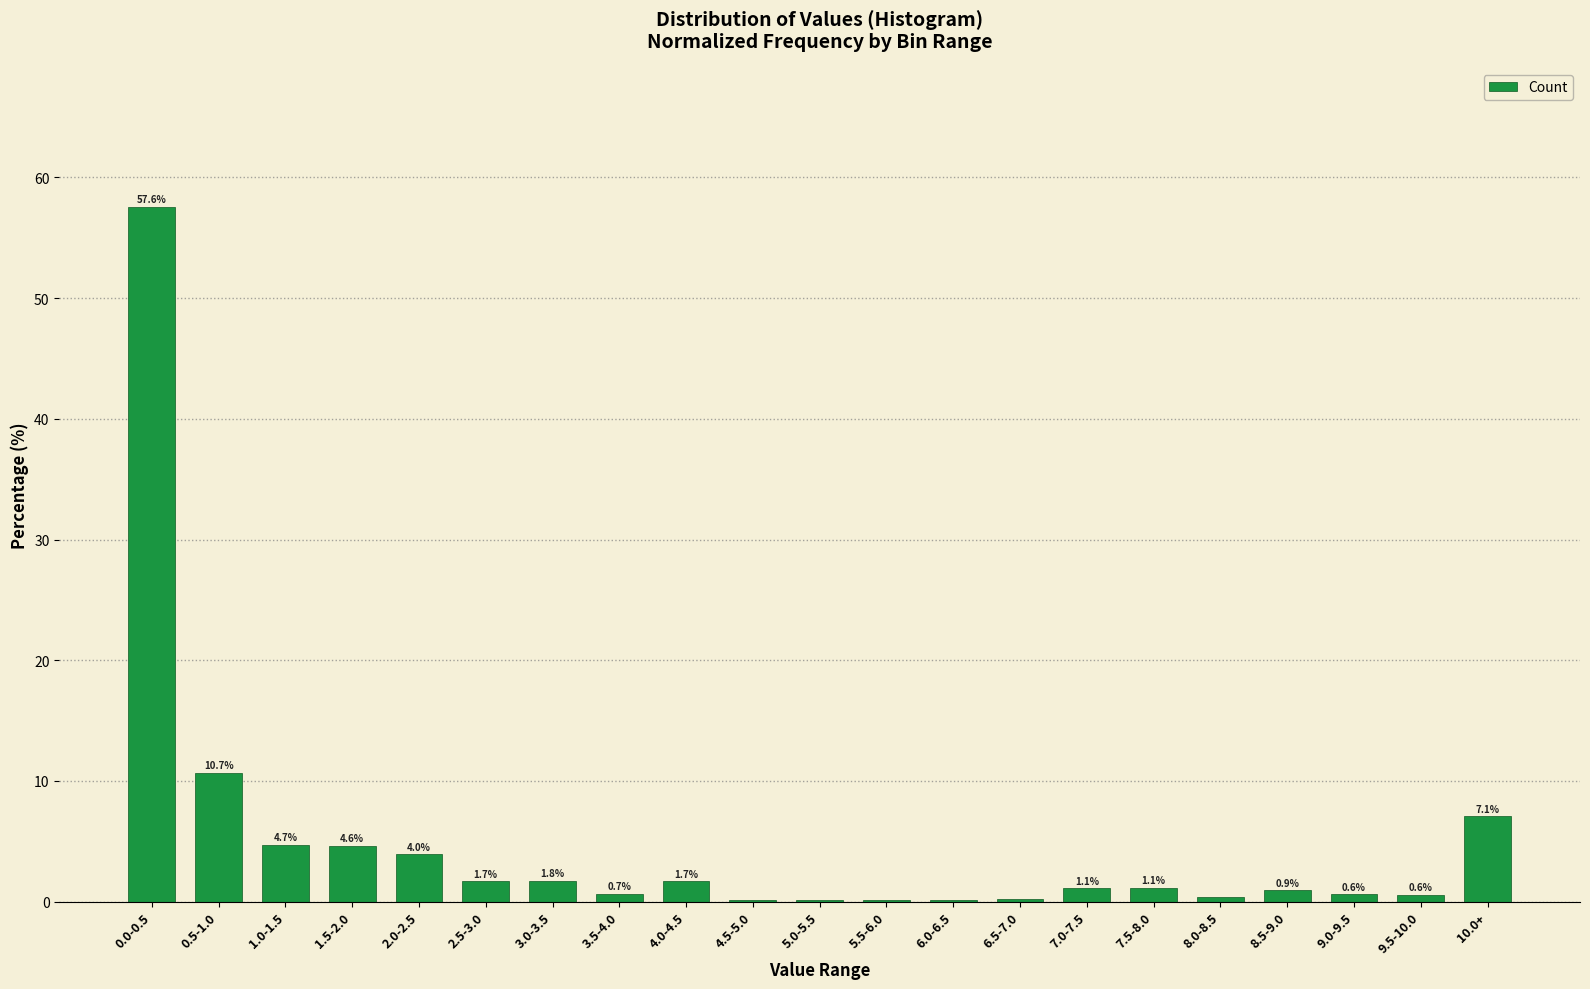

What is the average value?

4.8